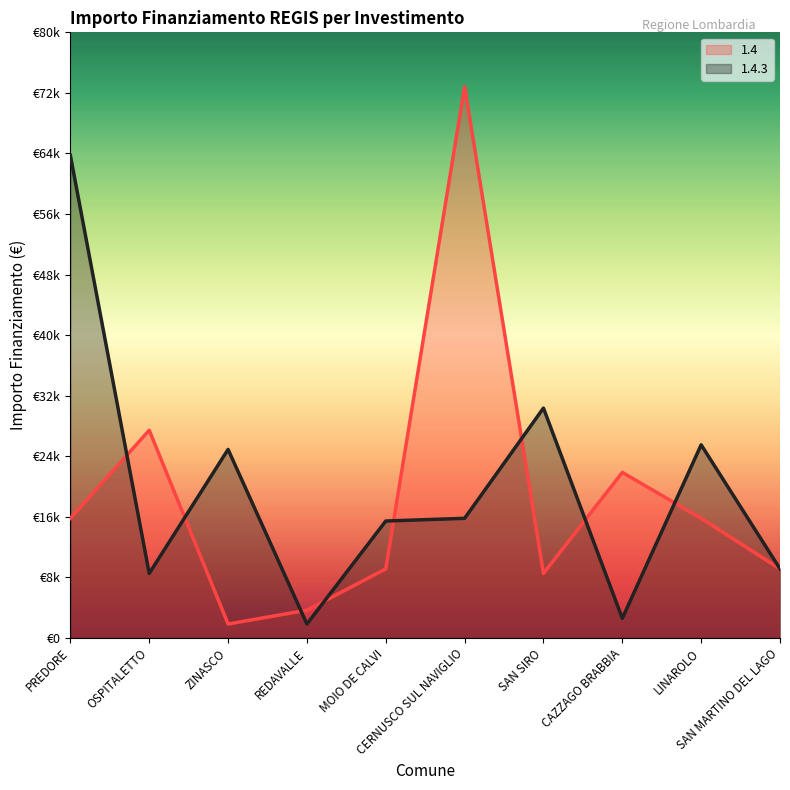

Reading left to right, list all the values displayed in this chart.

1.4: PREDORE=15782	OSPITALETTO=27424	ZINASCO=1821	REDAVALLE=3642	MOIO DE CALVI=9105	CERNUSCO SUL NAVIGLIO=72840	SAN SIRO=8498	CAZZAGO BRABBIA=21852	LINAROLO=15782	SAN MARTINO DEL LAGO=9105
1.4.3: PREDORE=63735	OSPITALETTO=8498	ZINASCO=24887	REDAVALLE=1821	MOIO DE CALVI=15426	CERNUSCO SUL NAVIGLIO=15782	SAN SIRO=30350	CAZZAGO BRABBIA=2571	LINAROLO=25494	SAN MARTINO DEL LAGO=9105